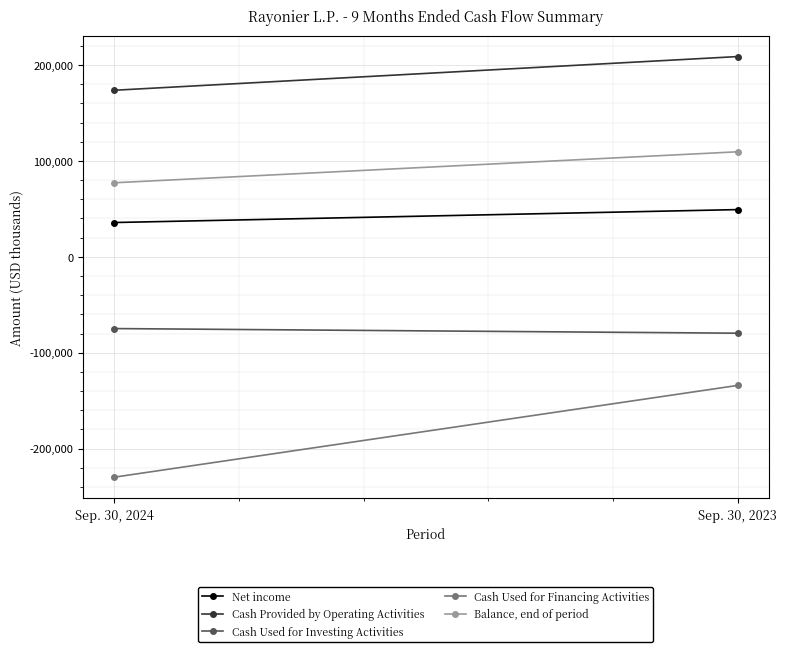

Read the Balance, end of period value at Sep. 30, 2024.

77246